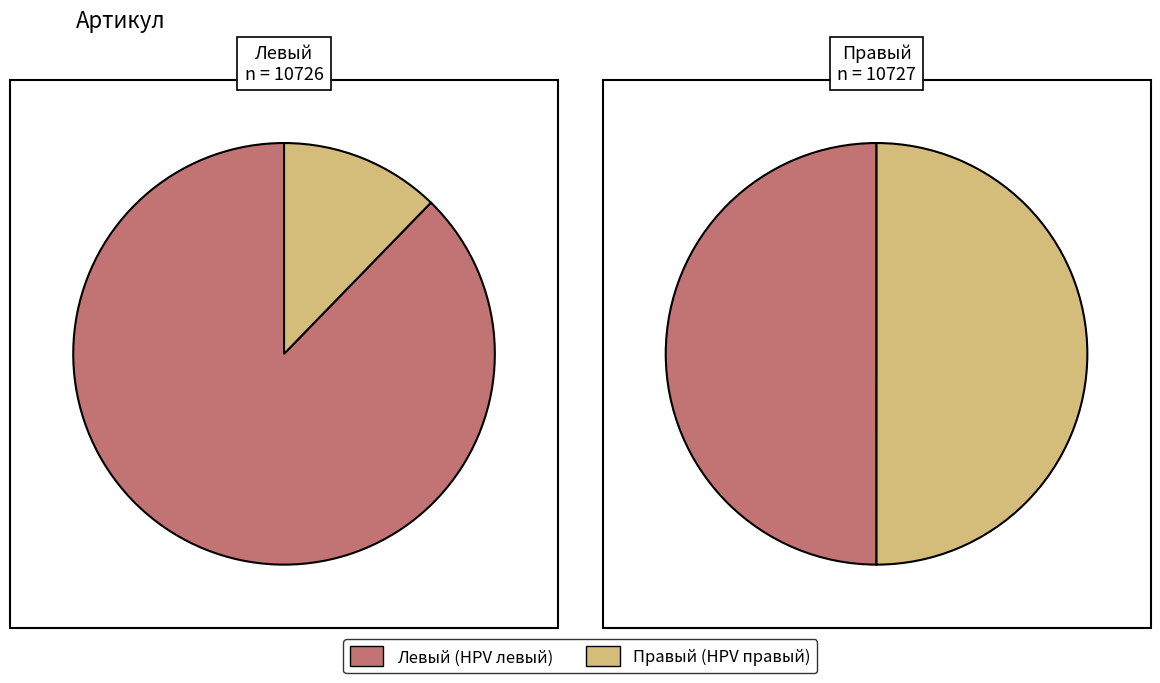

What percentage do Джойстик двухосевой HPV правый 004-10659 and Джойстик двухосевой HPV левый 004-10658 together represent?

100.0%